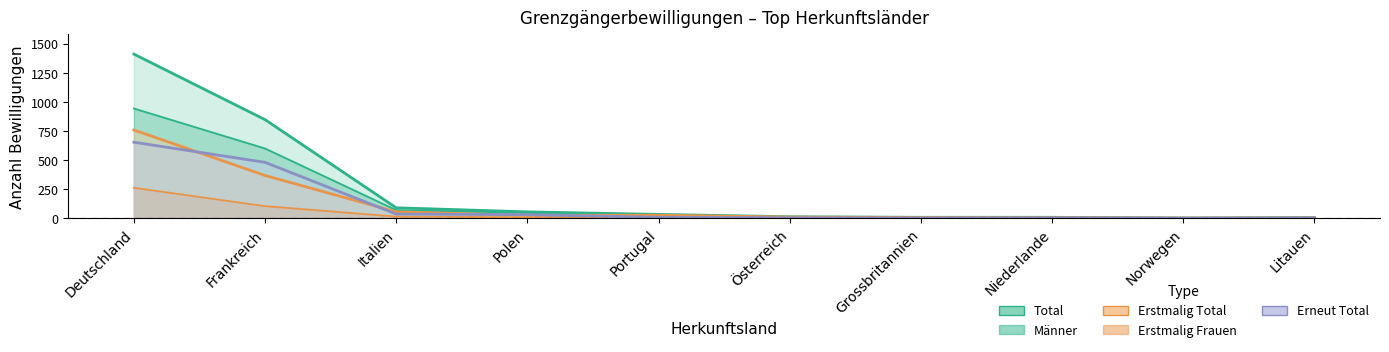

Where is the first local maximum for Erstmalig Total?

Portugal